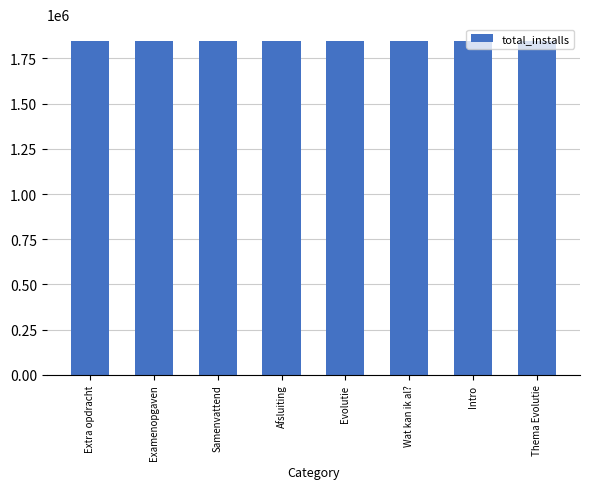

What position from the right is Thema Evolutie?

1